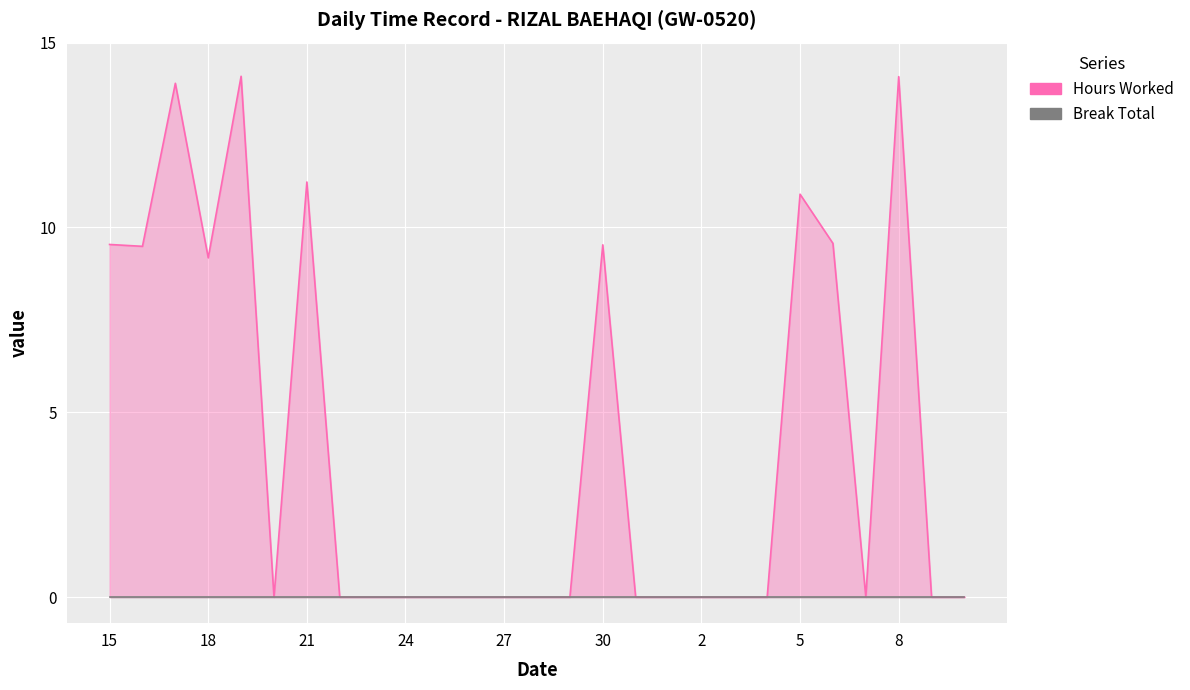

What is the label of the 24th point from the right?

18